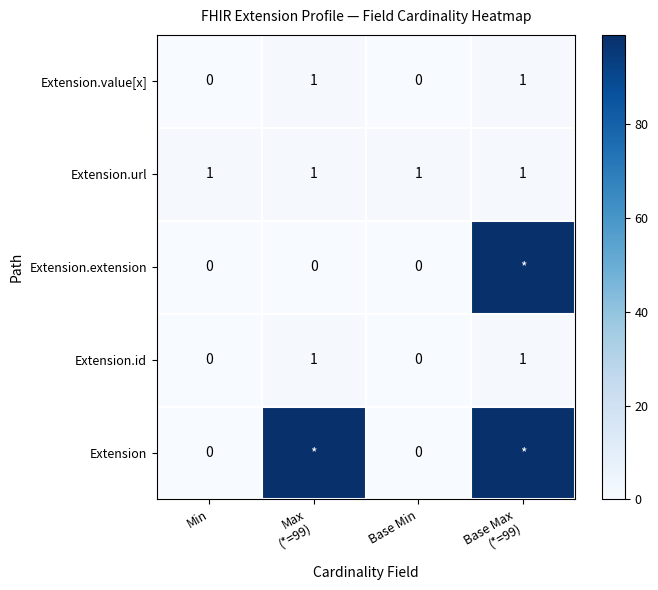

The value of Extension.url at Base Min is 2. True or false?

False